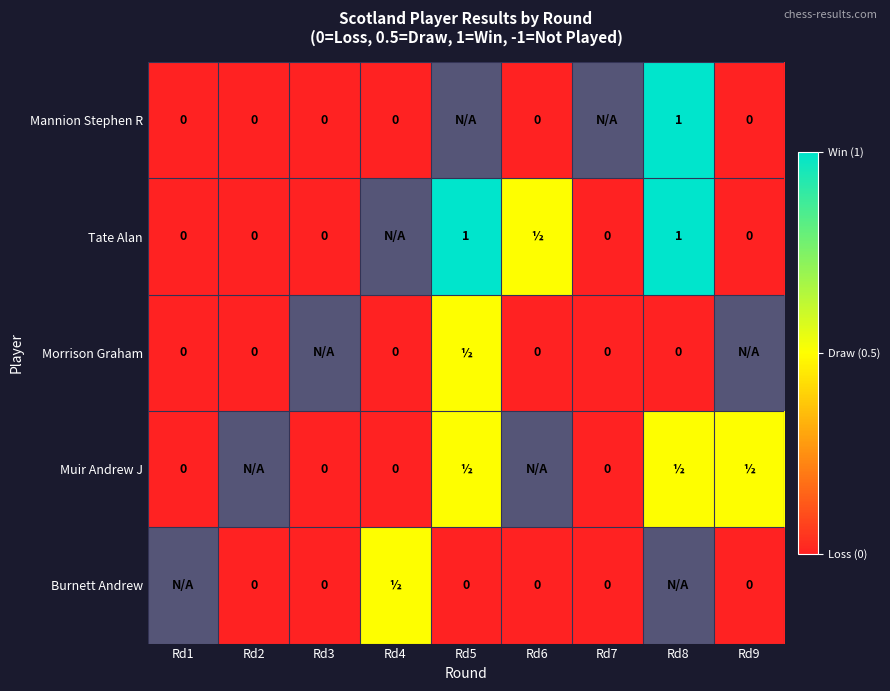

What is the difference between the highest and lowest values at Rd8?

1.0